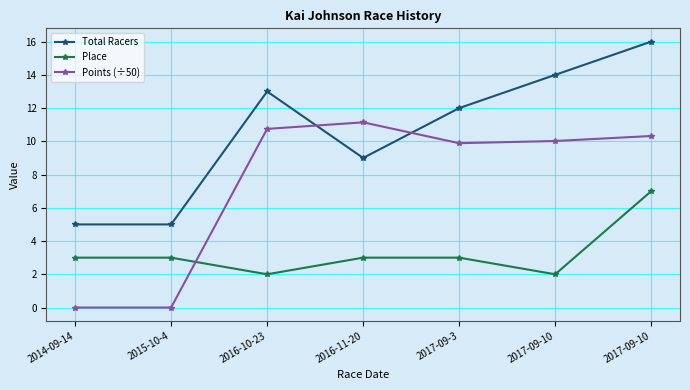

Rank the series by their average value, from highest to lowest.

Total Racers, Points (÷50), Place